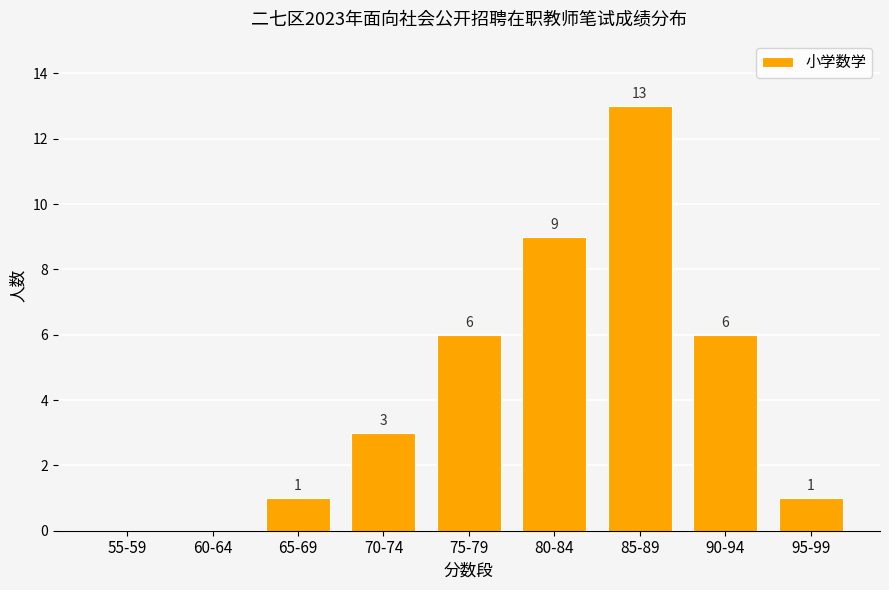

At which category does the chart reach its peak across all series?

85-89